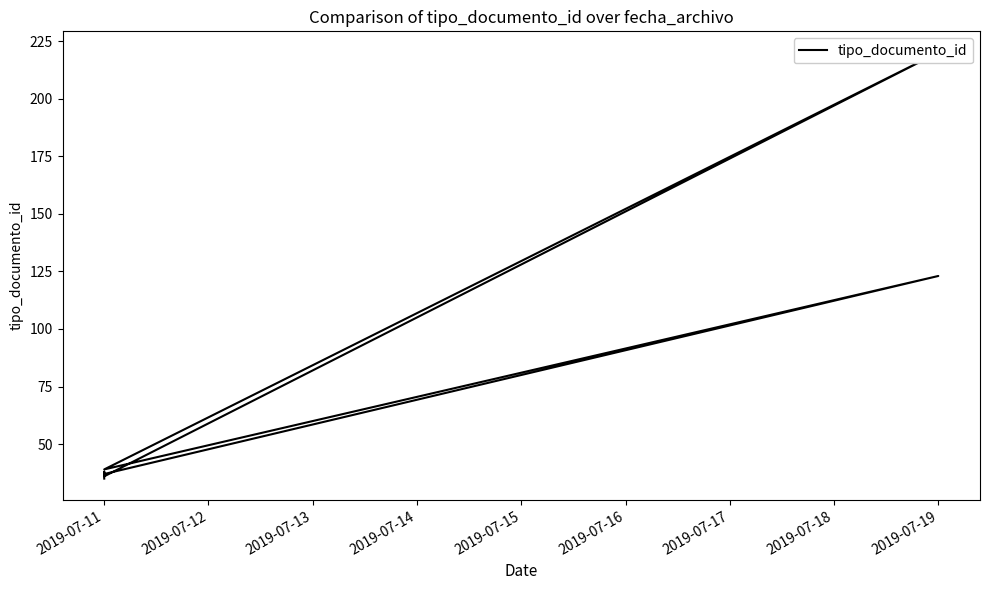

Is it true that the value at 2019-07-11 is 15?

False